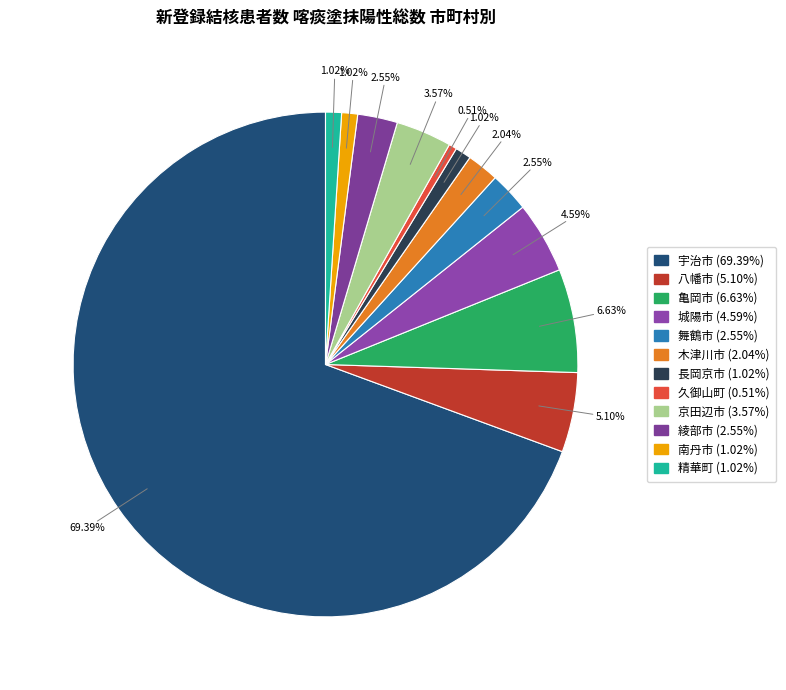

Count the number of slices in the pie.

12